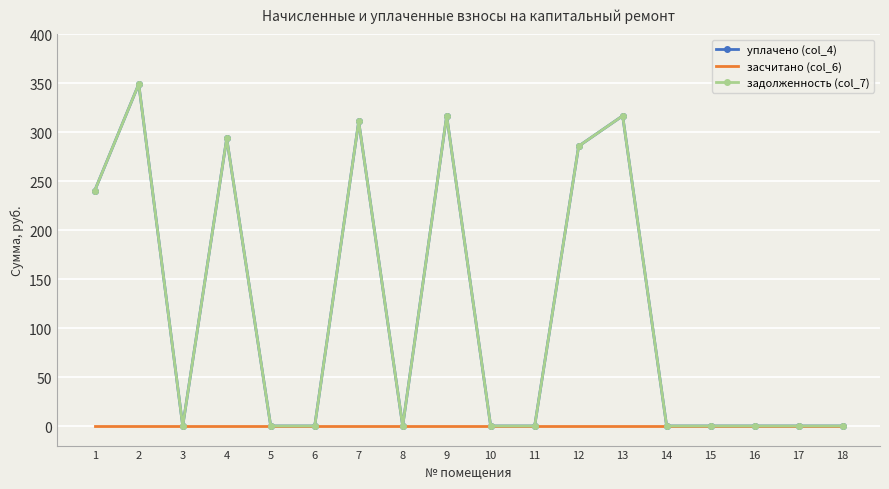

The value of задолженность (col_7) at 4 is 498.7. True or false?

False